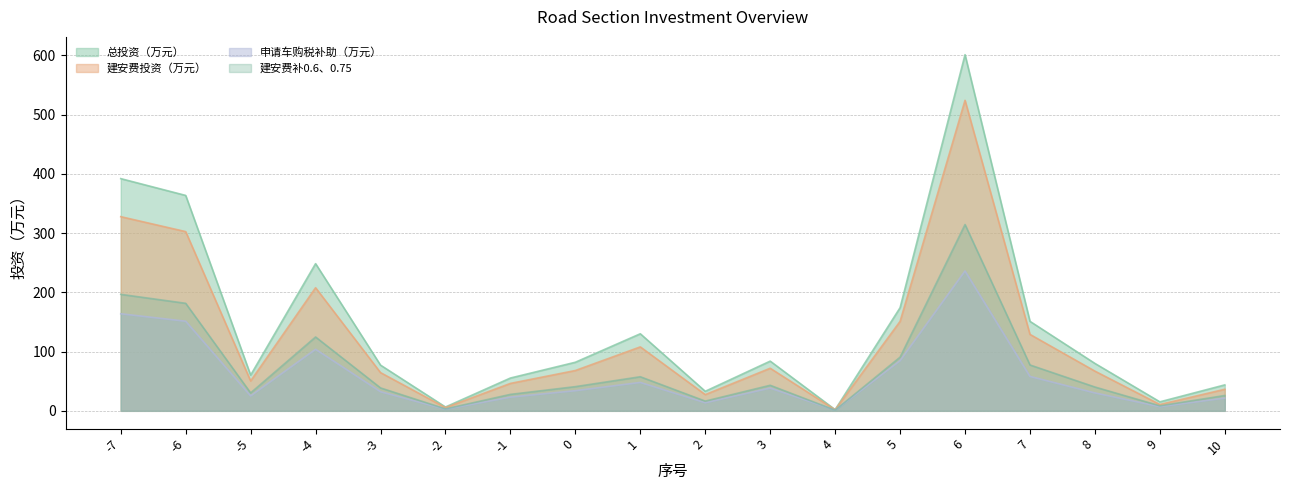

What is the value of the 建安费投资（万元） point at the 3rd from the left?

50.4